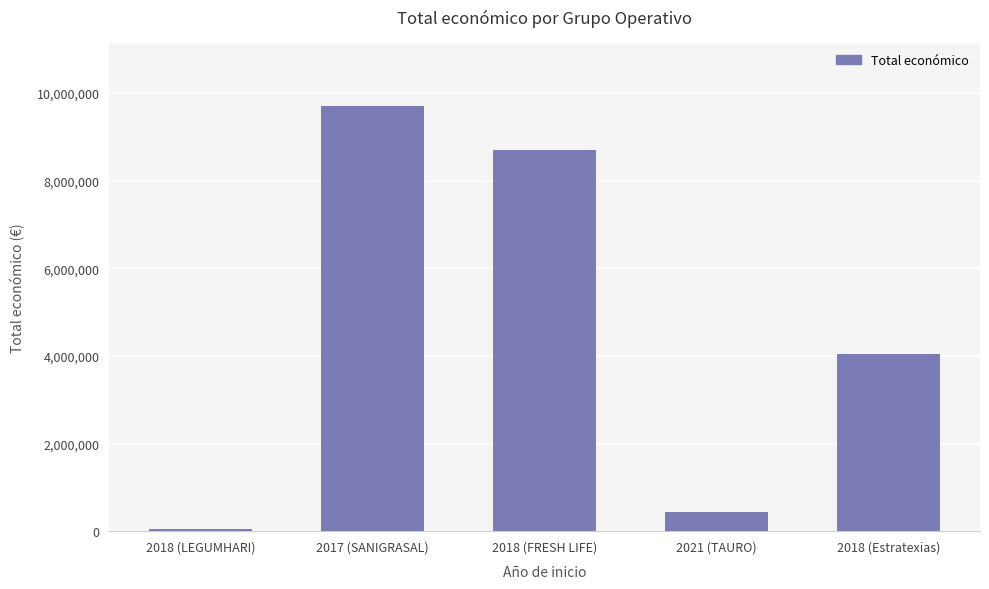

What is the difference between the maximum and minimum values?

9637785